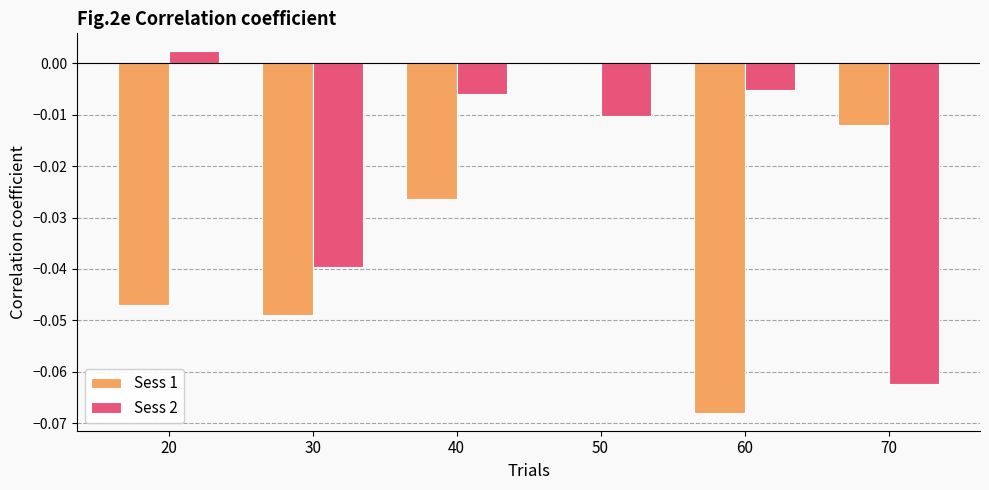

What are all the series names shown in the legend?

Sess 1, Sess 2